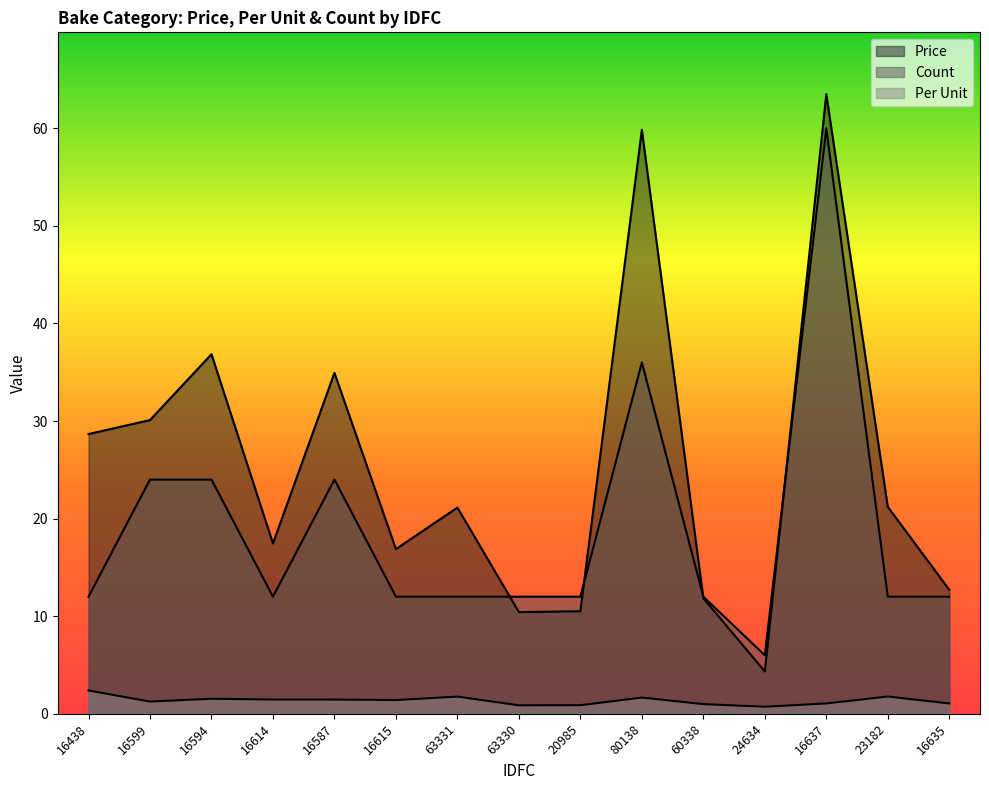

Which series changed the most between 16594 and 80138?

Price